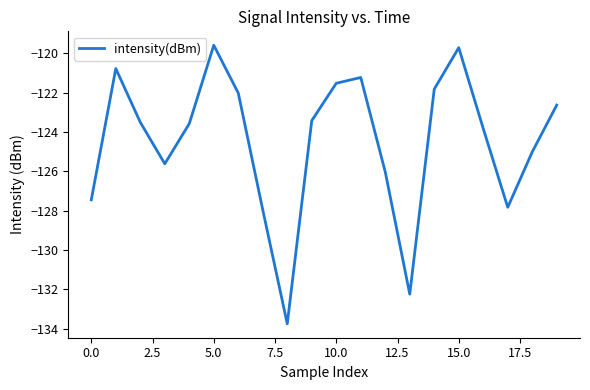

What is the smallest value displayed?

-133.7